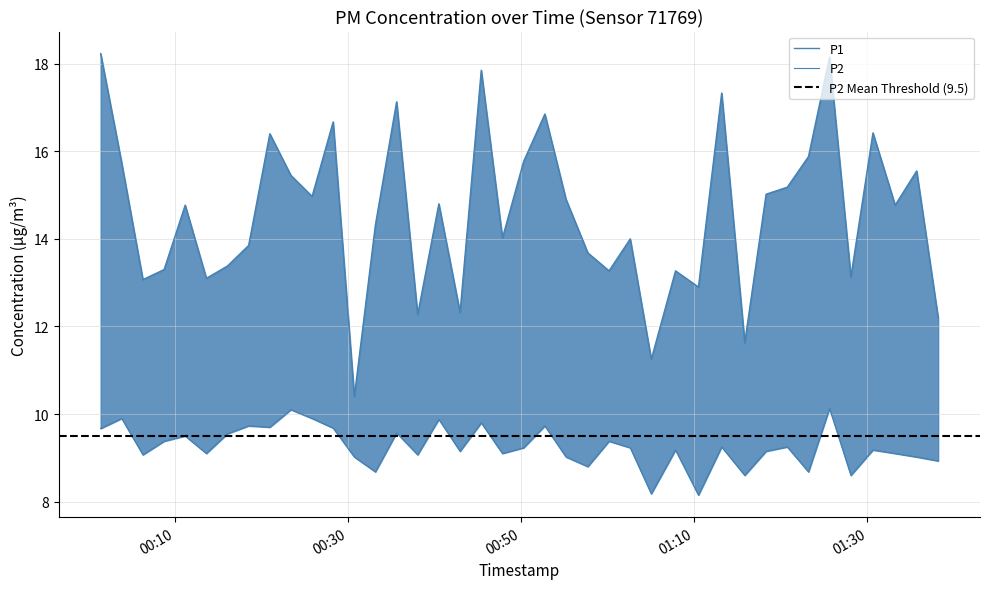

Between 2023-05-14T00:20:56 and 2023-05-14T00:45:22, which series saw the biggest shift?

P1